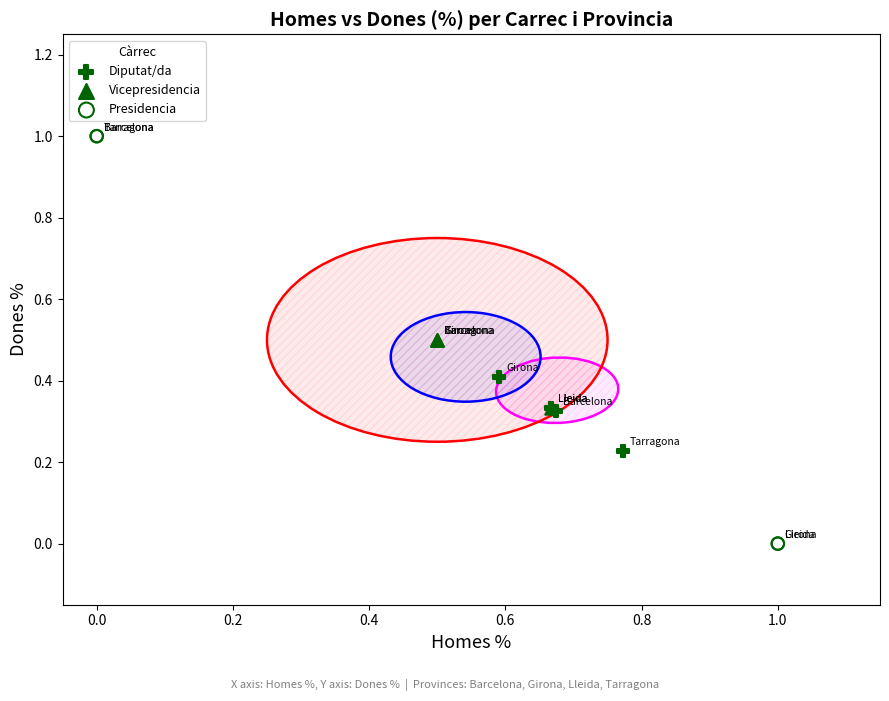

What are all the series names shown in the legend?

Diputat/da, Vicepresidencia, Presidencia